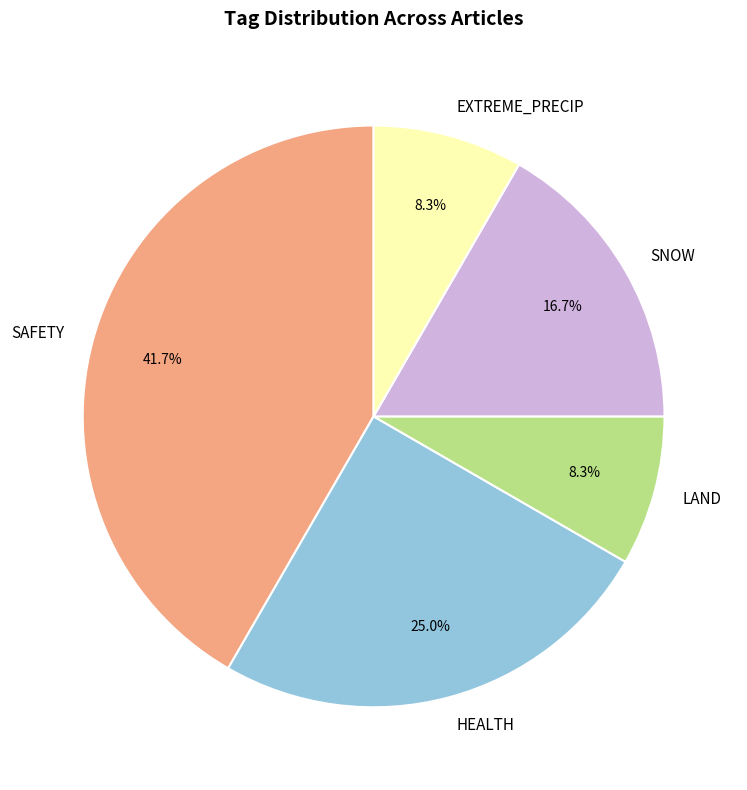

Which category has the biggest portion of the pie?

SAFETY